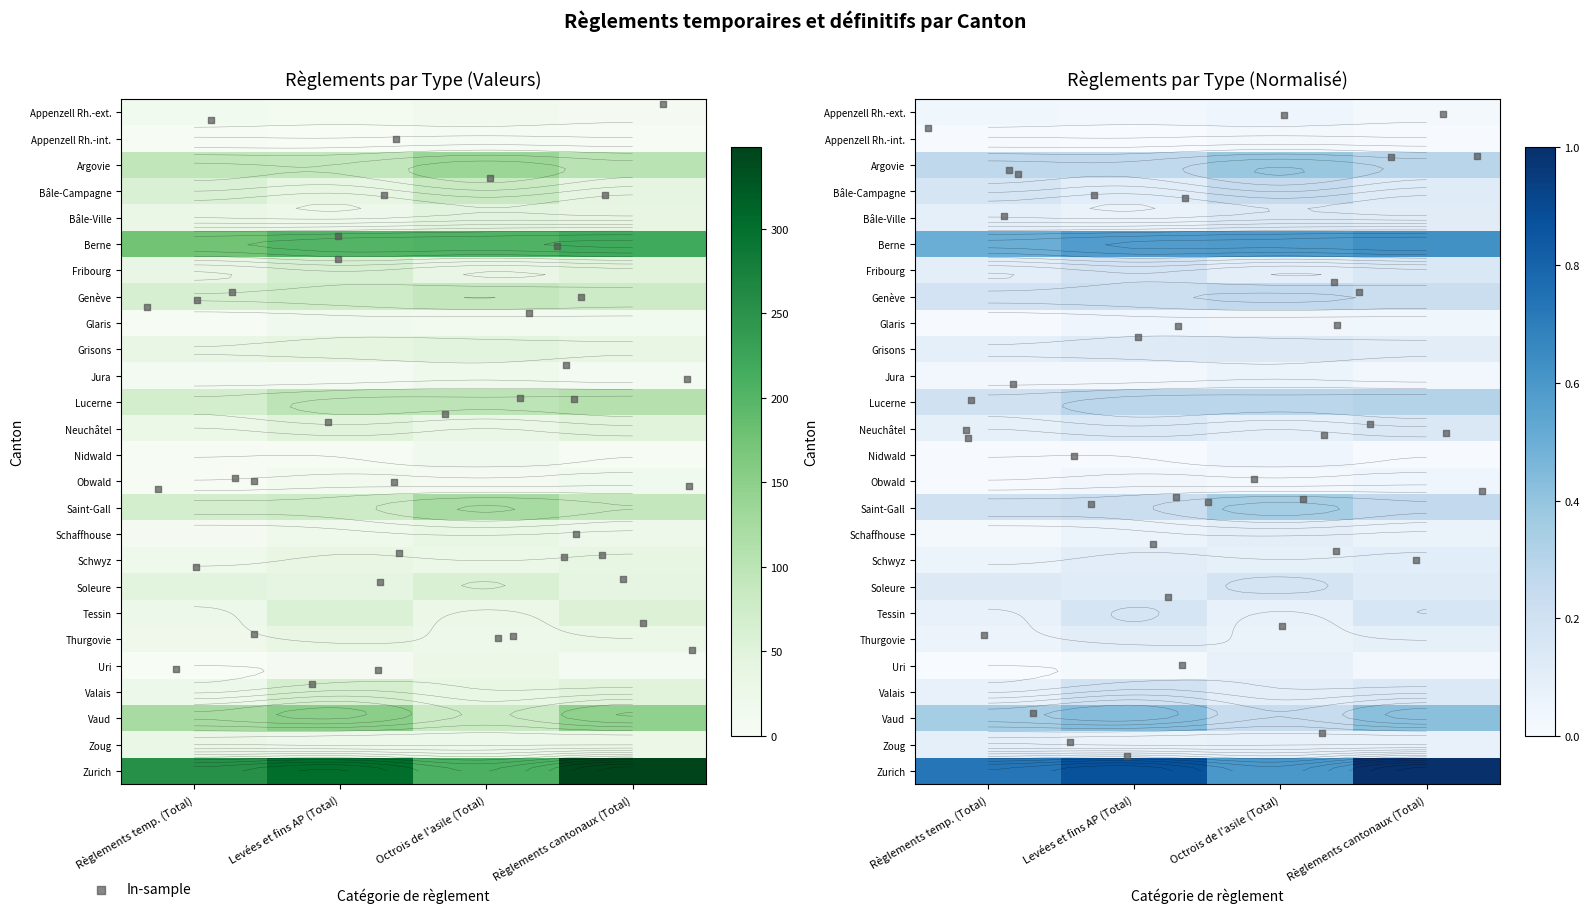

Which series changed the most between Levées et fins AP (Total) and Règlements cantonaux (Total)?

Zurich